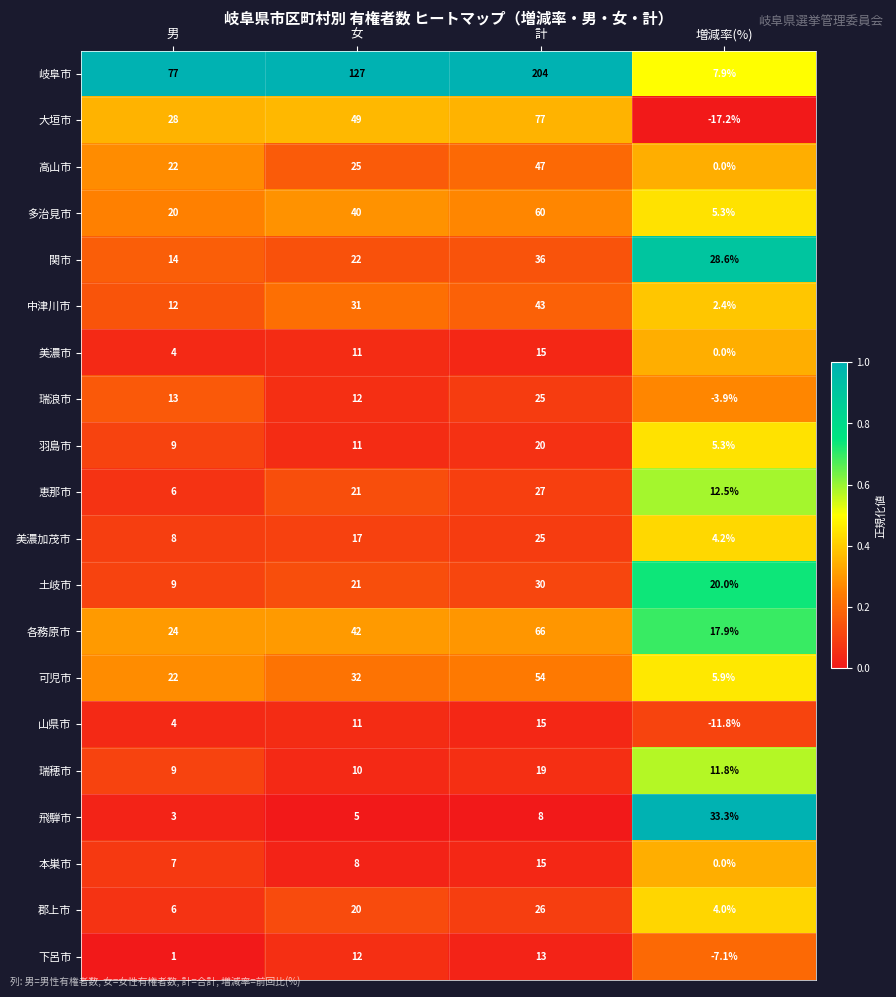

Which label corresponds to the largest value in the chart?

計